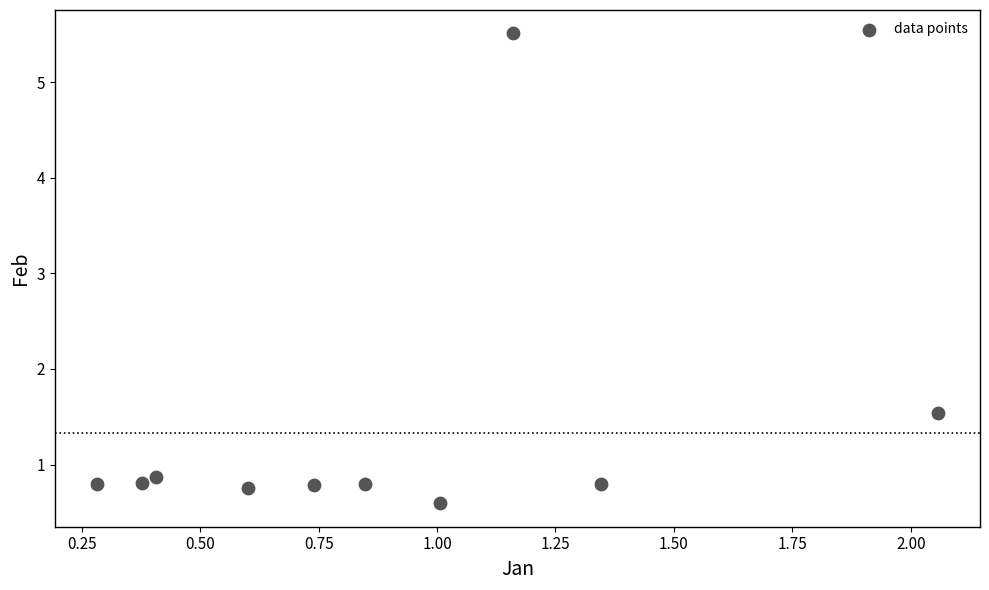

What is the average Y value?

1.3